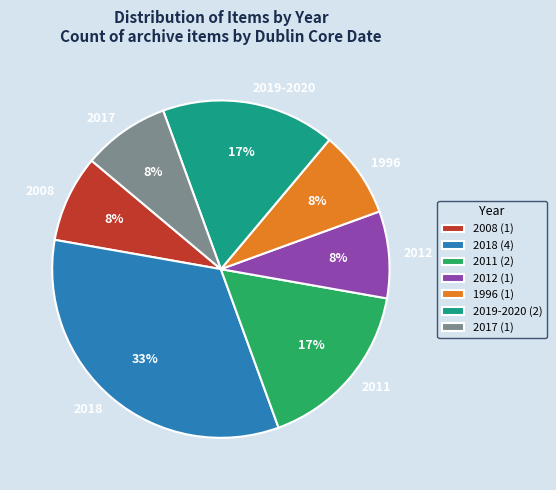

The 2011 slice represents 17% of the pie. True or false?

True